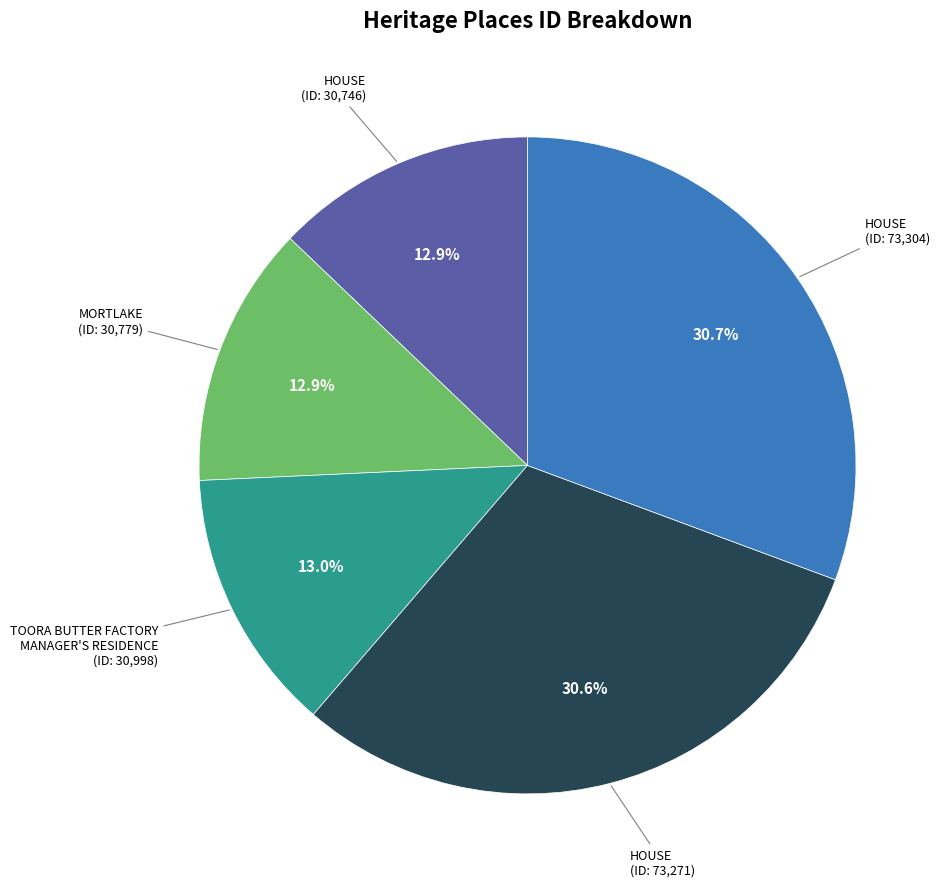

To the nearest percent, what is the average slice percentage?

20%